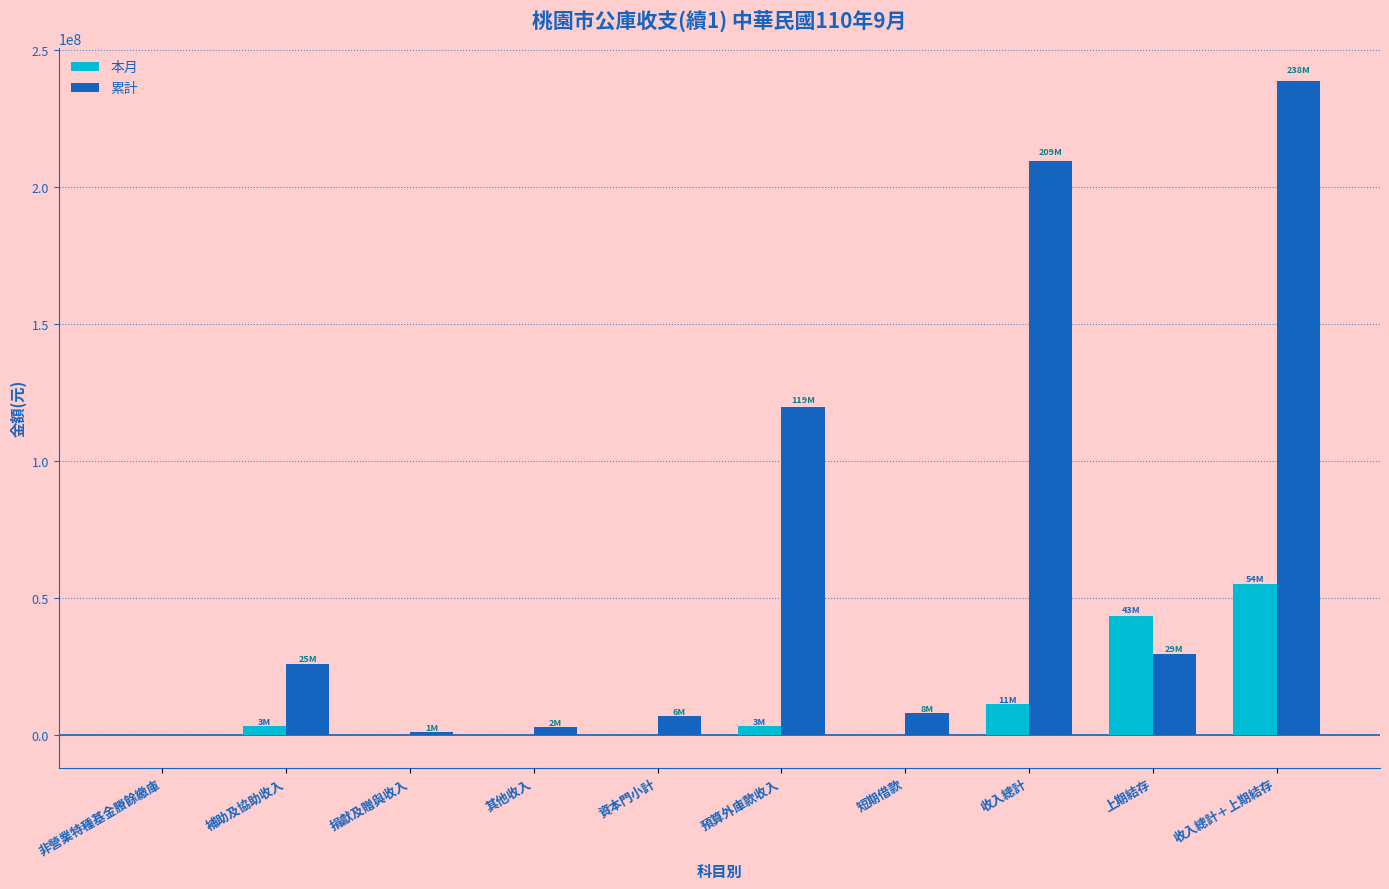

Which category has the highest value in the 本月 series?

收入總計＋上期結存